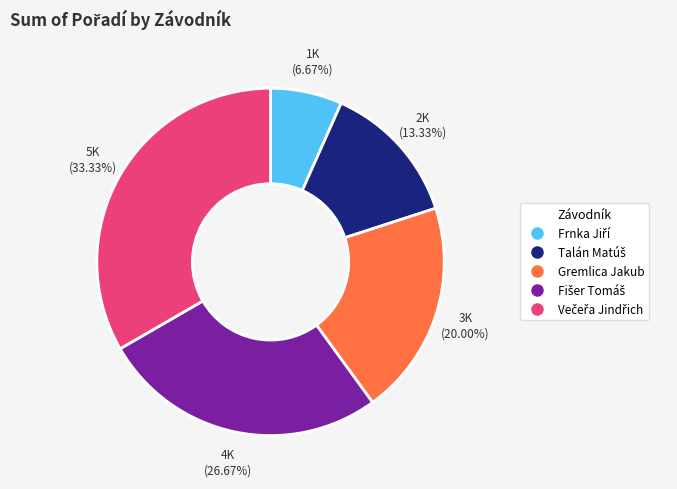

Is there a majority slice in this chart?

No